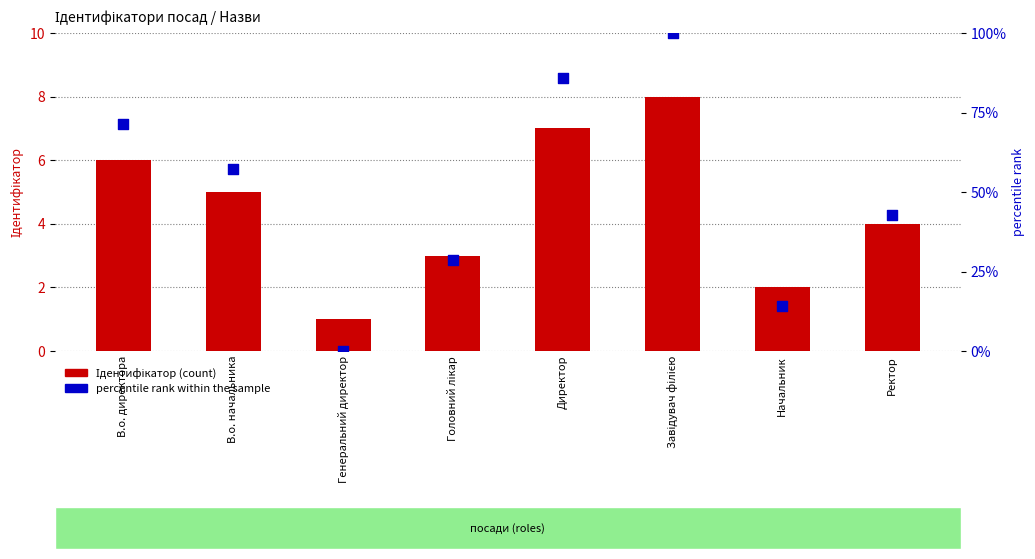

Which series has the widest spread of Y values?

percentile rank within the sample